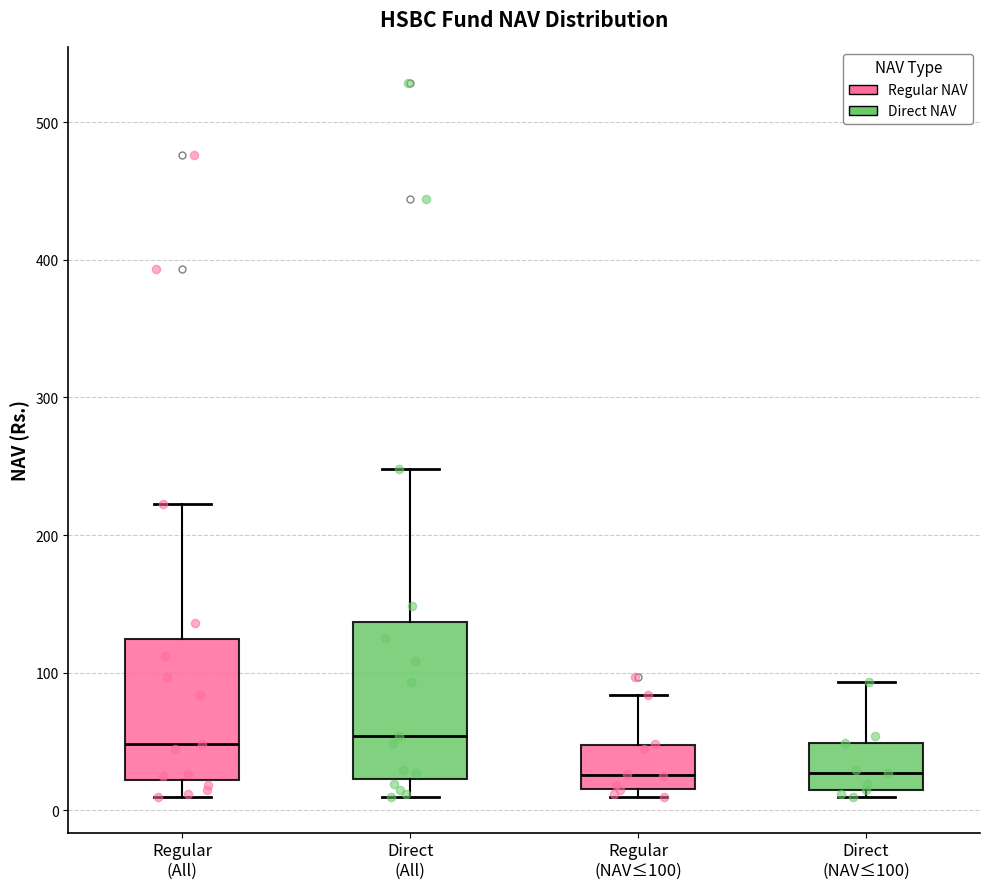

Which box is the tallest, from its lower edge to its upper edge?

Direct (All)